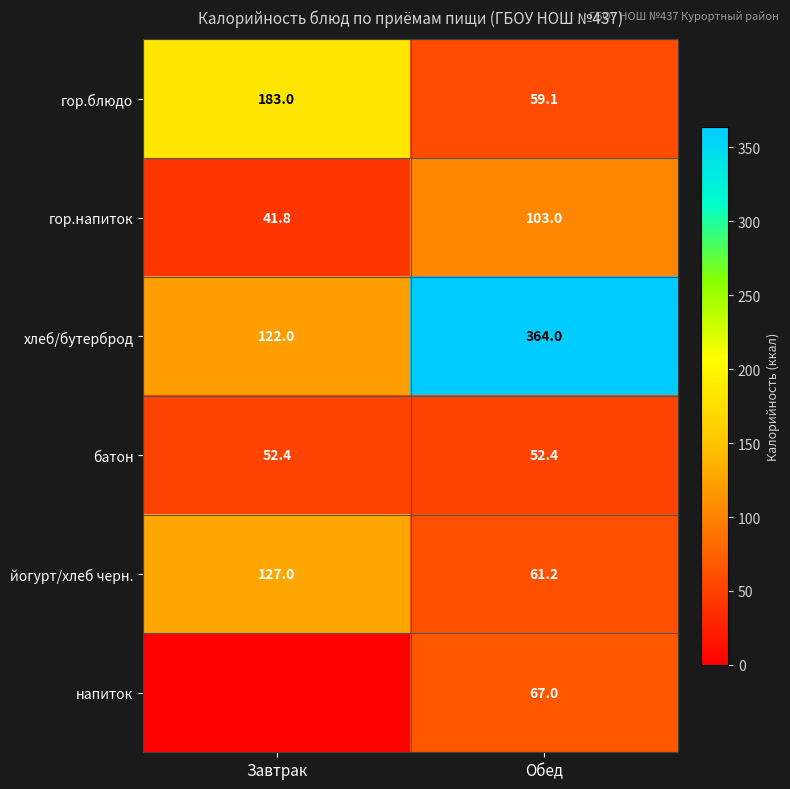

What value does the батон series have at Завтрак?

52.4